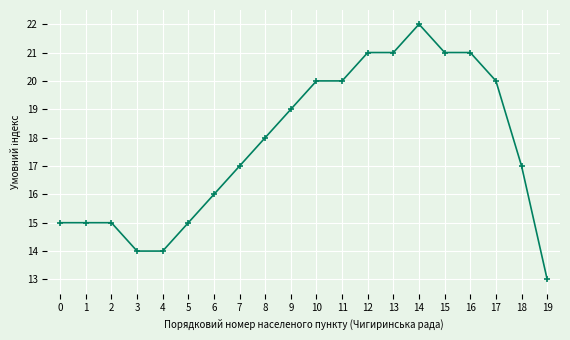

Does the chart display data point markers on the line(s)?

Yes